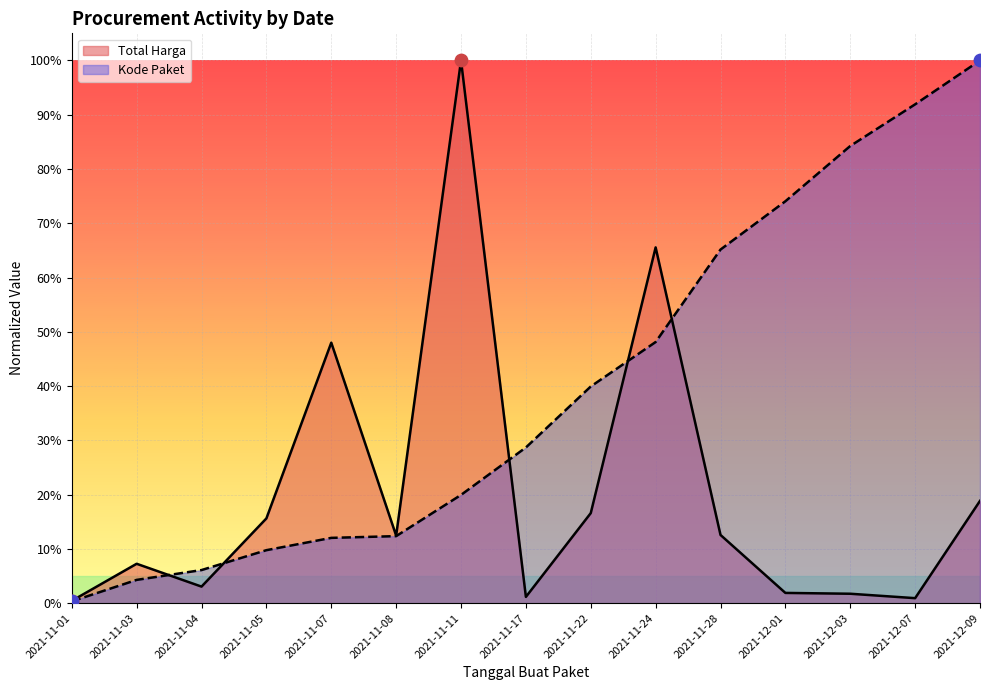

Which series reaches the minimum Y coordinate?

Kode Paket